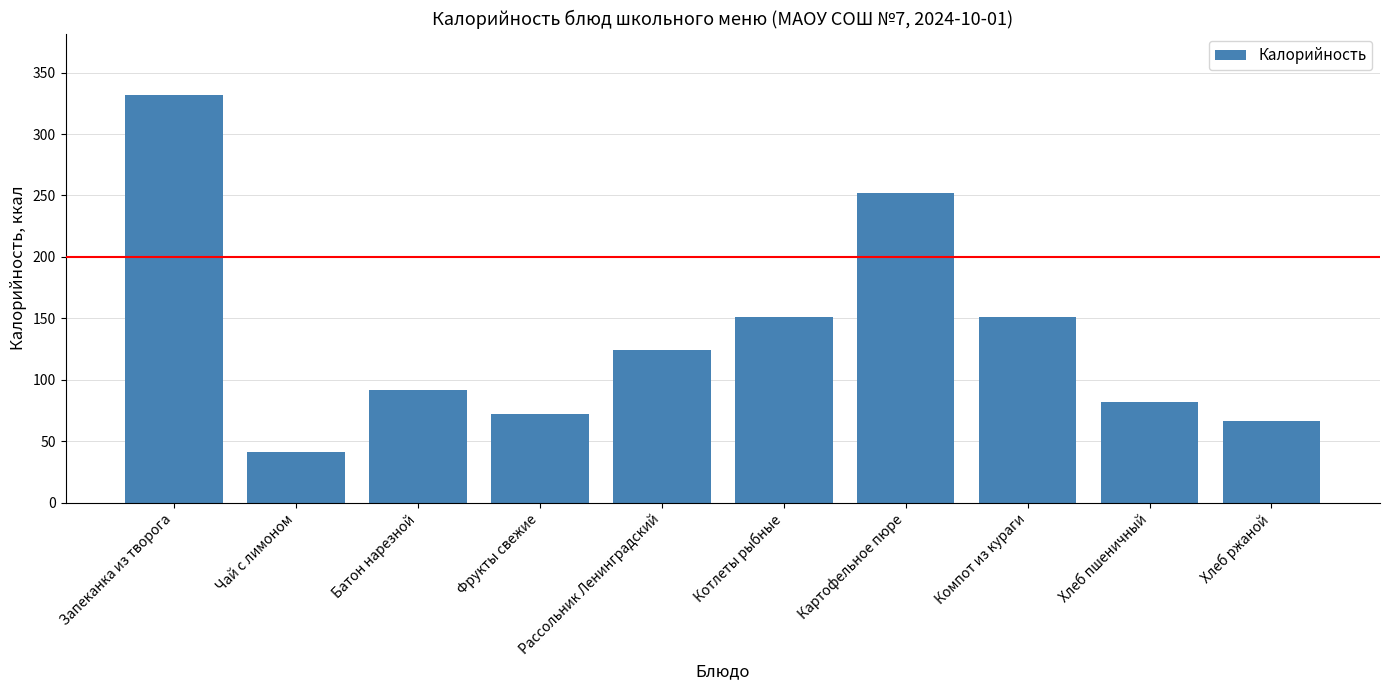

What is the minimum value shown in the chart?

41.0